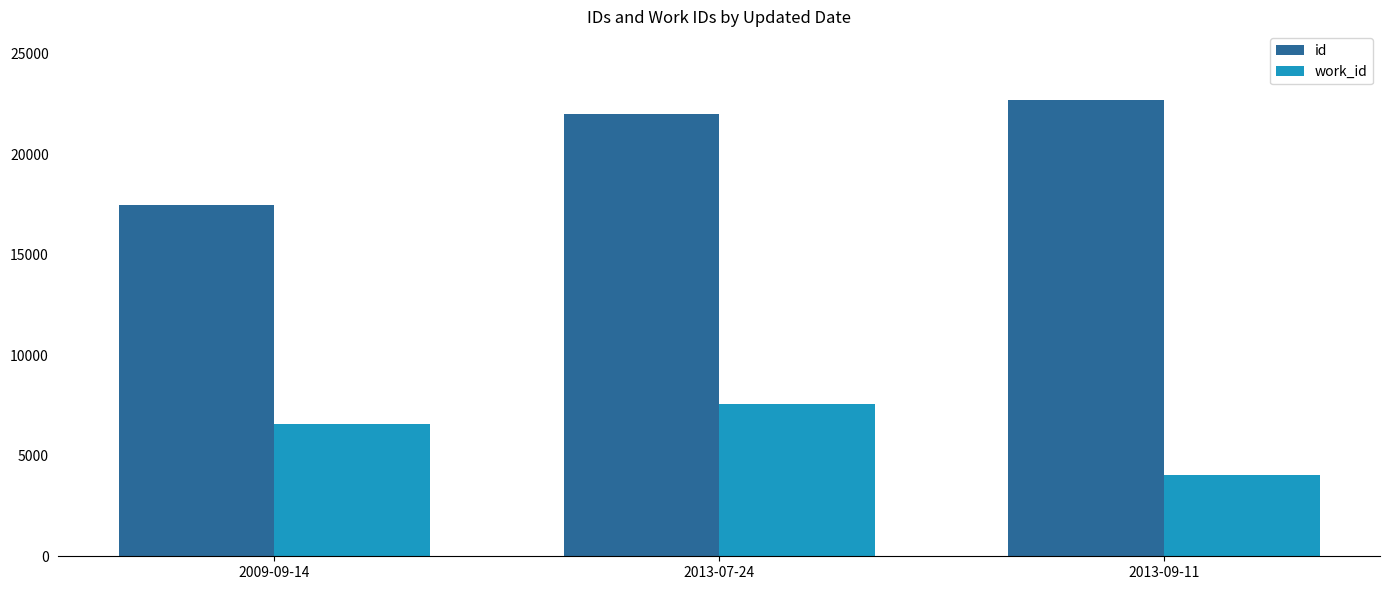

Reading left to right, what are all the values shown in this chart?

id: 17469	21990	22720
work_id: 6572	7558	4024